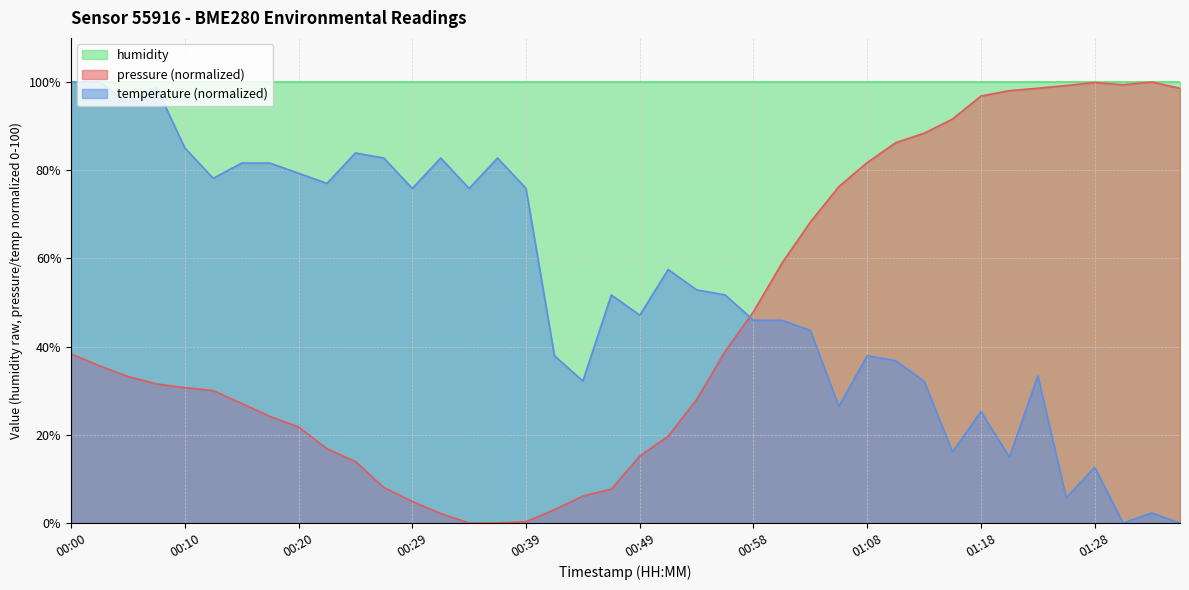

Rank the categories by pressure value from highest to lowest.

01:33, 01:28, 01:30, 01:25, 01:23, 01:35, 01:20, 01:18, 01:15, 01:13, 01:11, 01:08, 01:06, 01:03, 01:01, 00:58, 00:56, 00:00, 00:03, 00:05, 00:07, 00:10, 00:12, 00:54, 00:15, 00:17, 00:20, 00:51, 00:22, 00:49, 00:24, 00:27, 00:46, 00:44, 00:29, 00:41, 00:32, 00:39, 00:37, 00:34